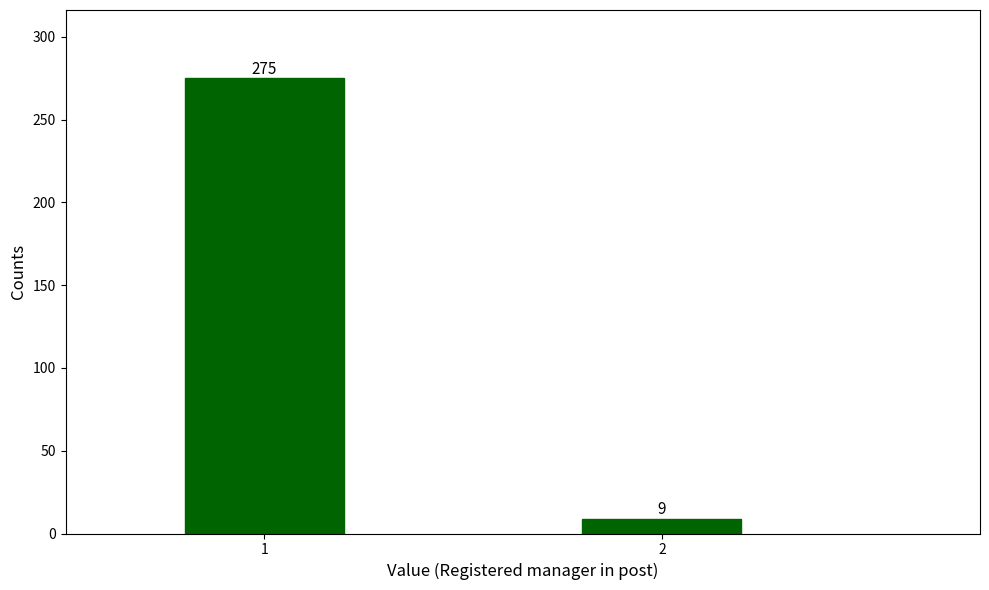

Reading left to right, list all the values displayed in this chart.

1=275	2=9